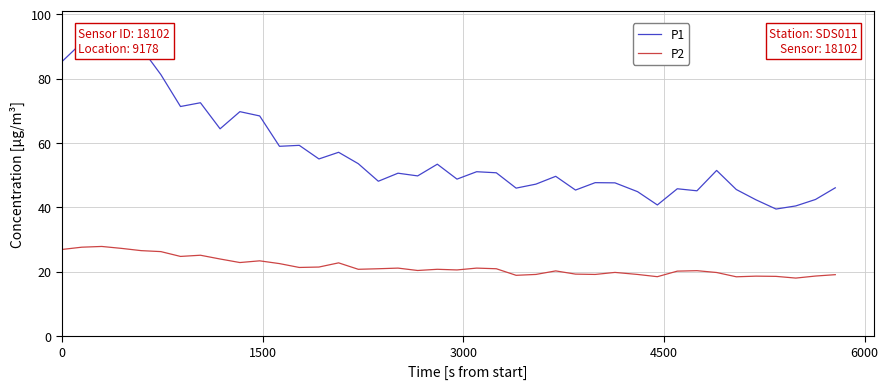

Which series has the largest range (max minus min)?

P1